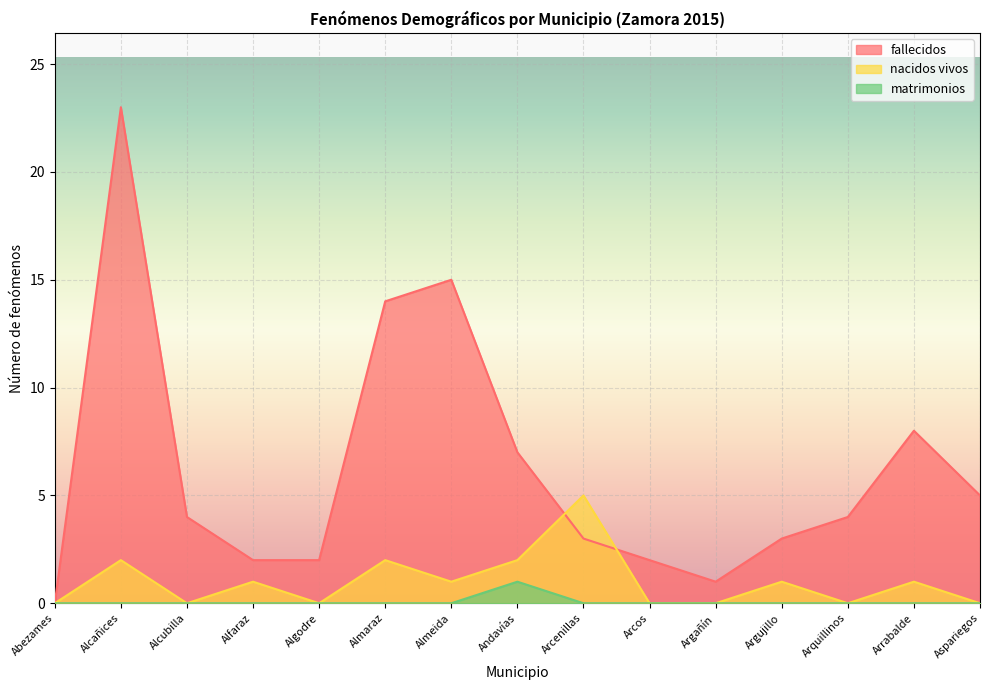

What is the difference between the maximum and second lowest values in the fallecidos series?

22